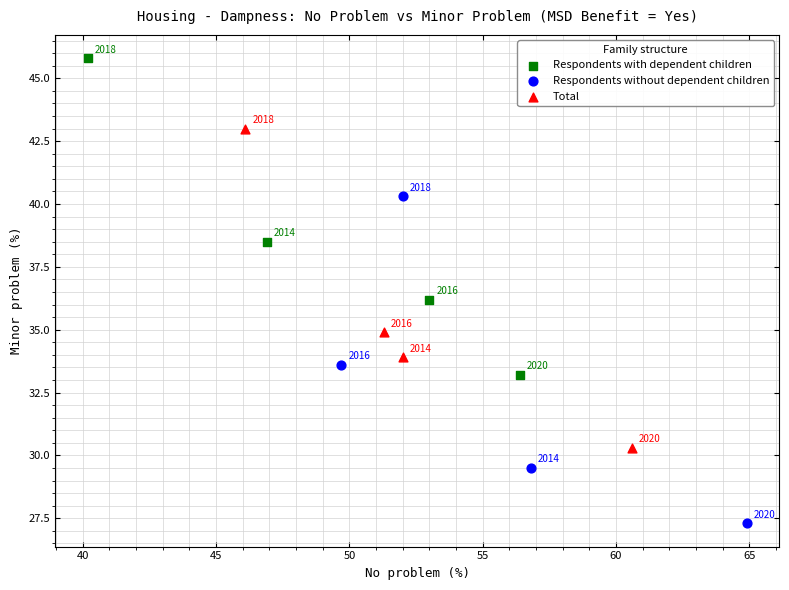

Which series reaches the minimum Y coordinate?

Respondents without dependent children